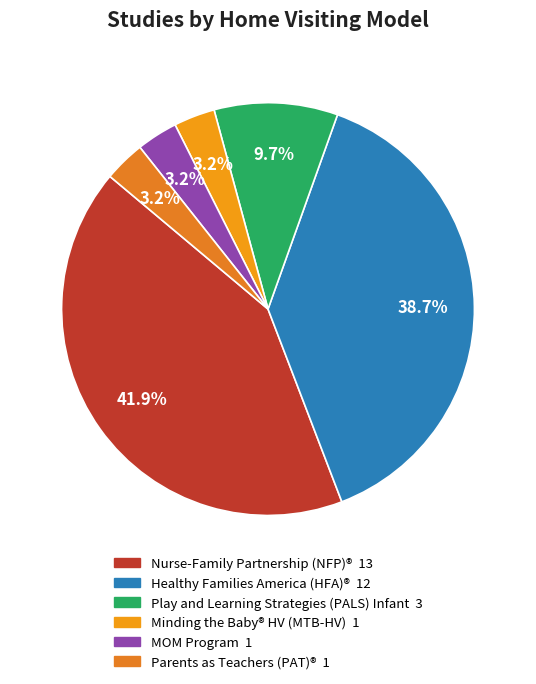

How many segments does this pie chart have?

6